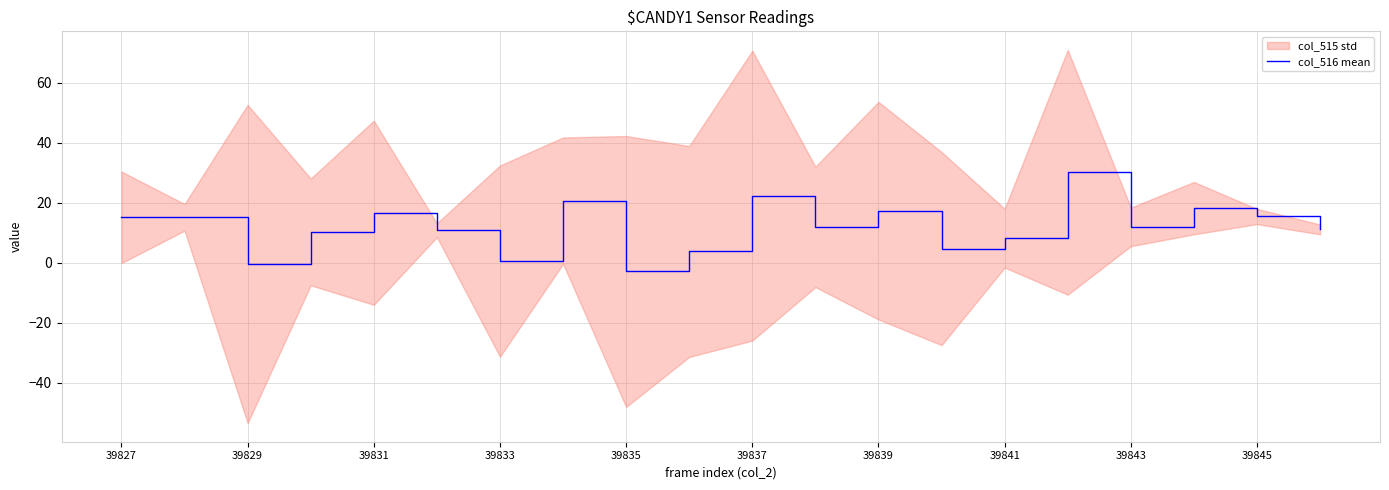

At which label does the data first exceed 11?

39827